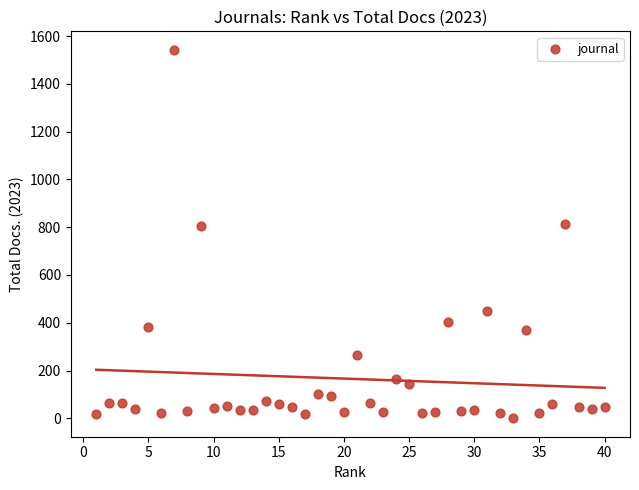

What is the range of X values (max minus min)?

39